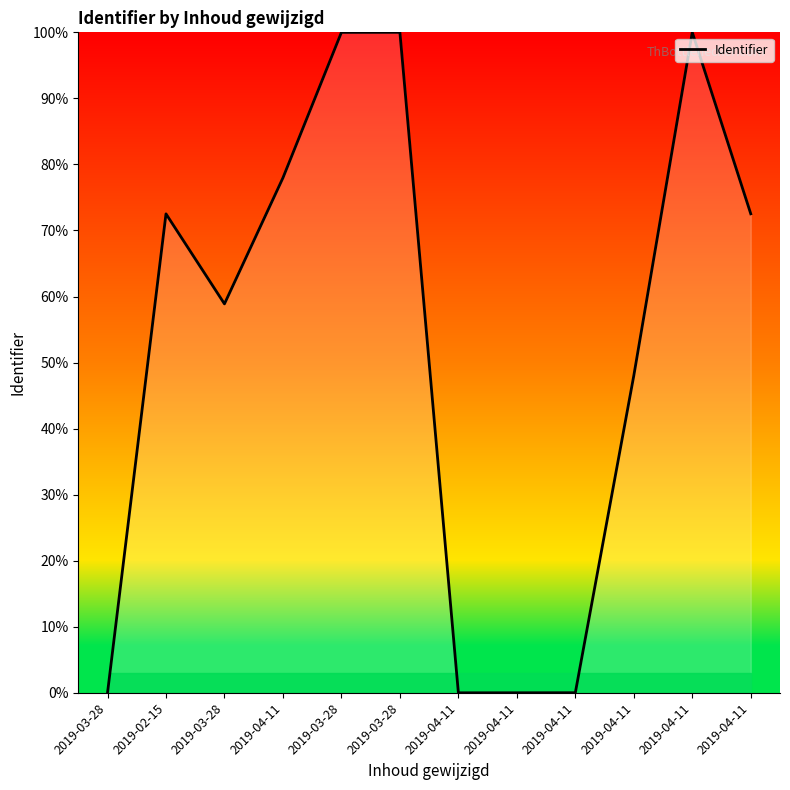

What is the label of the 4th point from the left?

2019-04-11